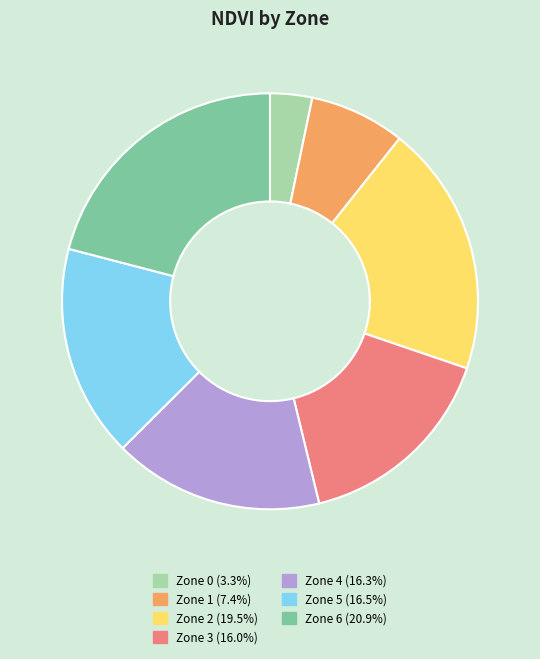

Does Zone 5 account for over 50% of the chart?

No